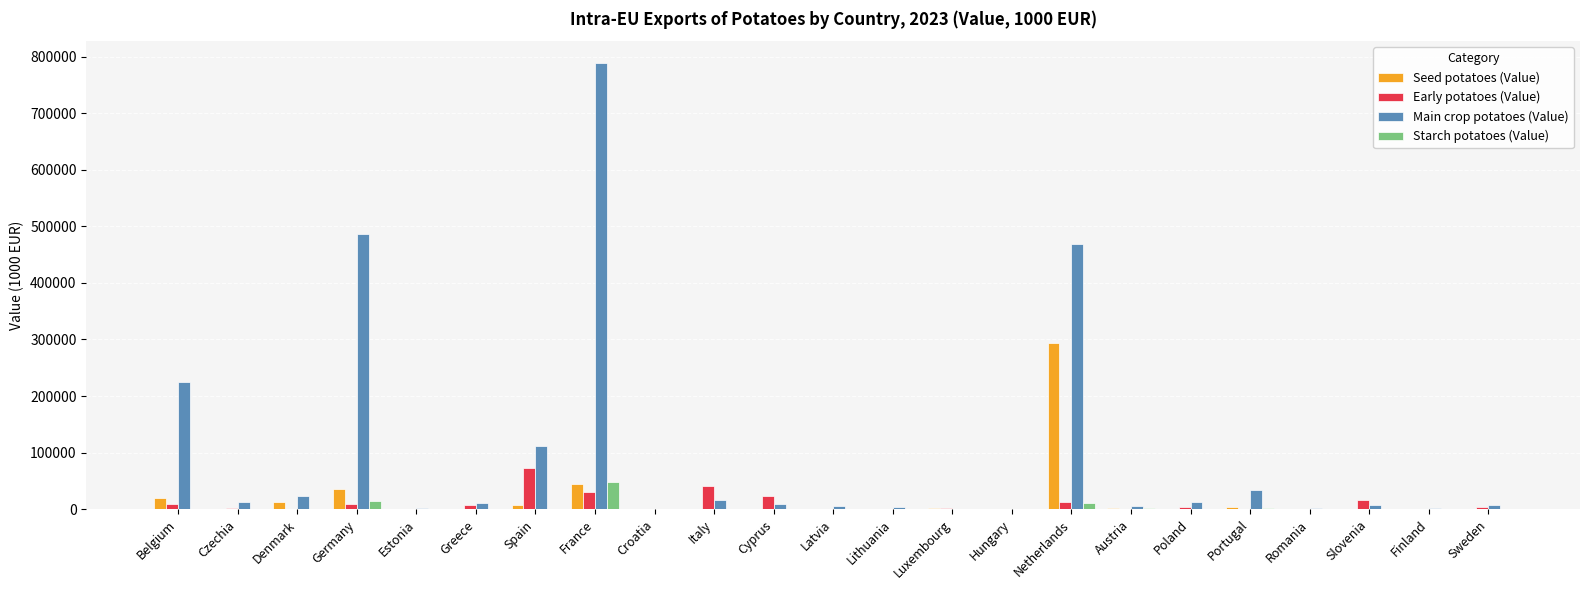

Is the value of Main crop potatoes (Value) at Cyprus greater than the value of Early potatoes (Value) at Croatia?

Yes